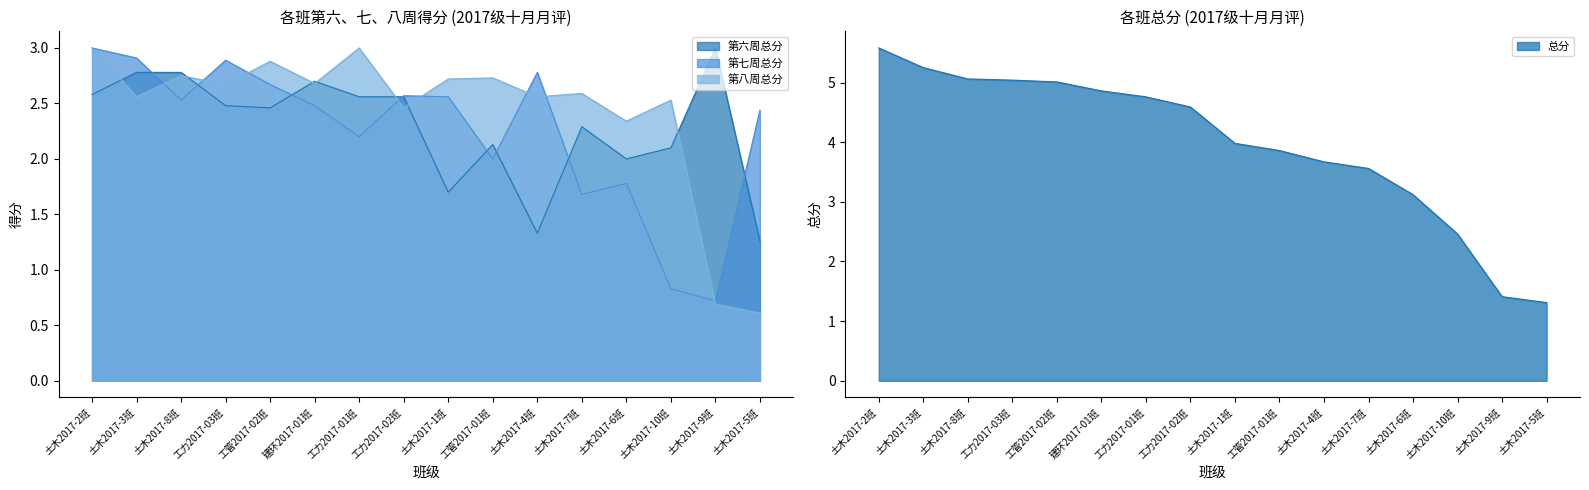

Where does the 第六周总分 series first go above 2?

土木2017-2班